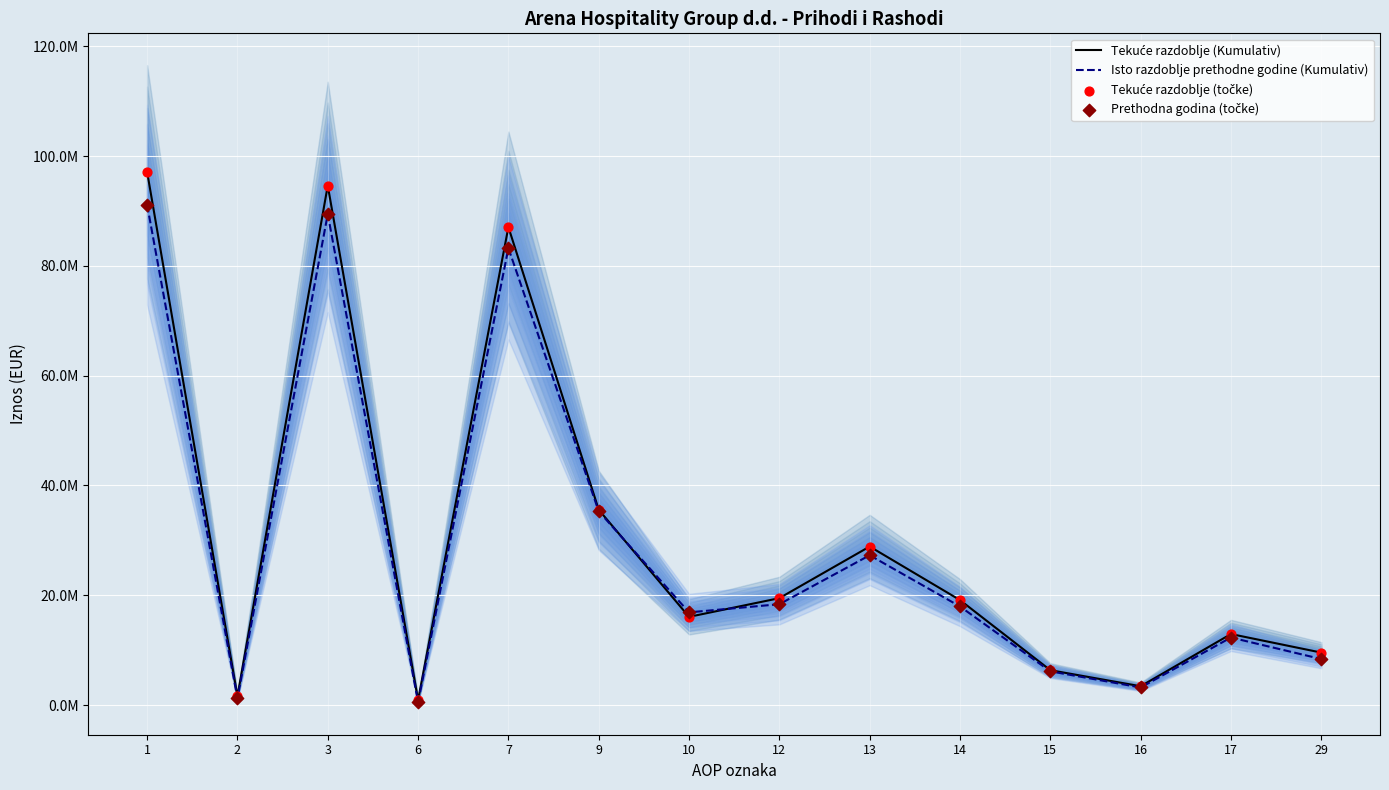

At how many categories does at least one series exceed 3767210?

11